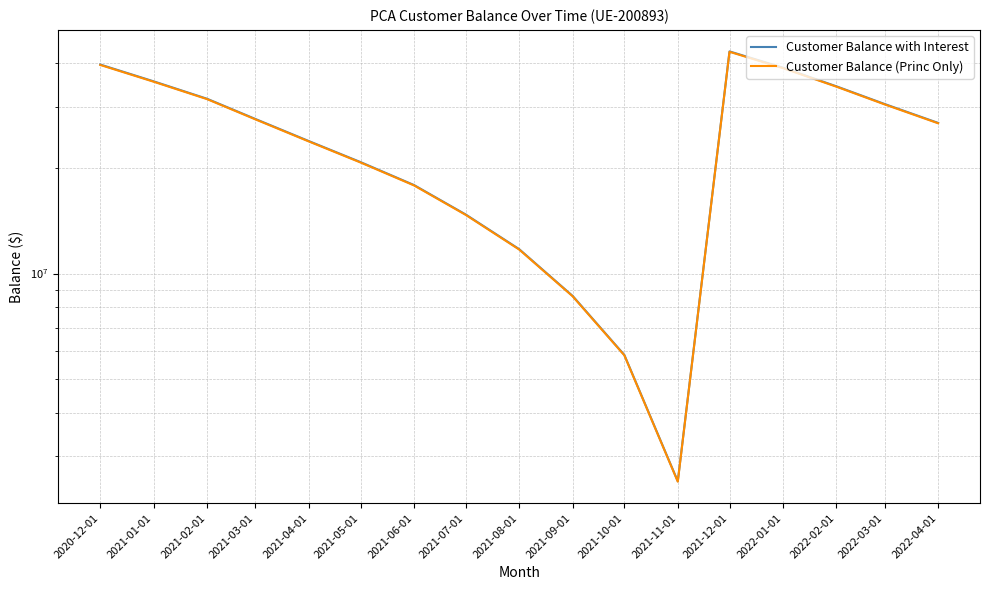

True or false: Customer Balance with Interest and Customer Balance (Princ Only) cross at least once.

False